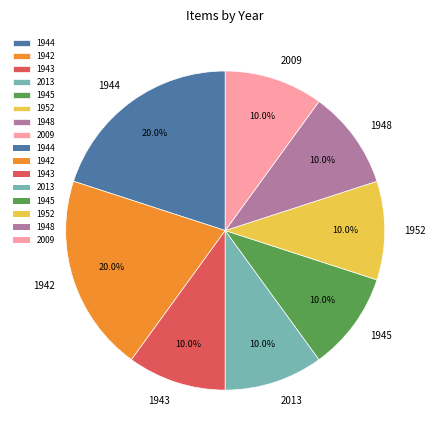

Is it true that 1944 is 20% of the pie?

True